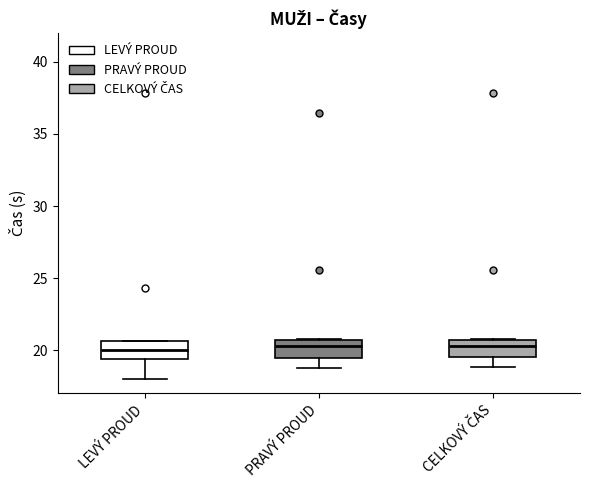

Where is the upper edge of the box for LEVÝ PROUD on the y-axis? The values are not printed on the chart, so give them approximately, as read against the axis.

20.5